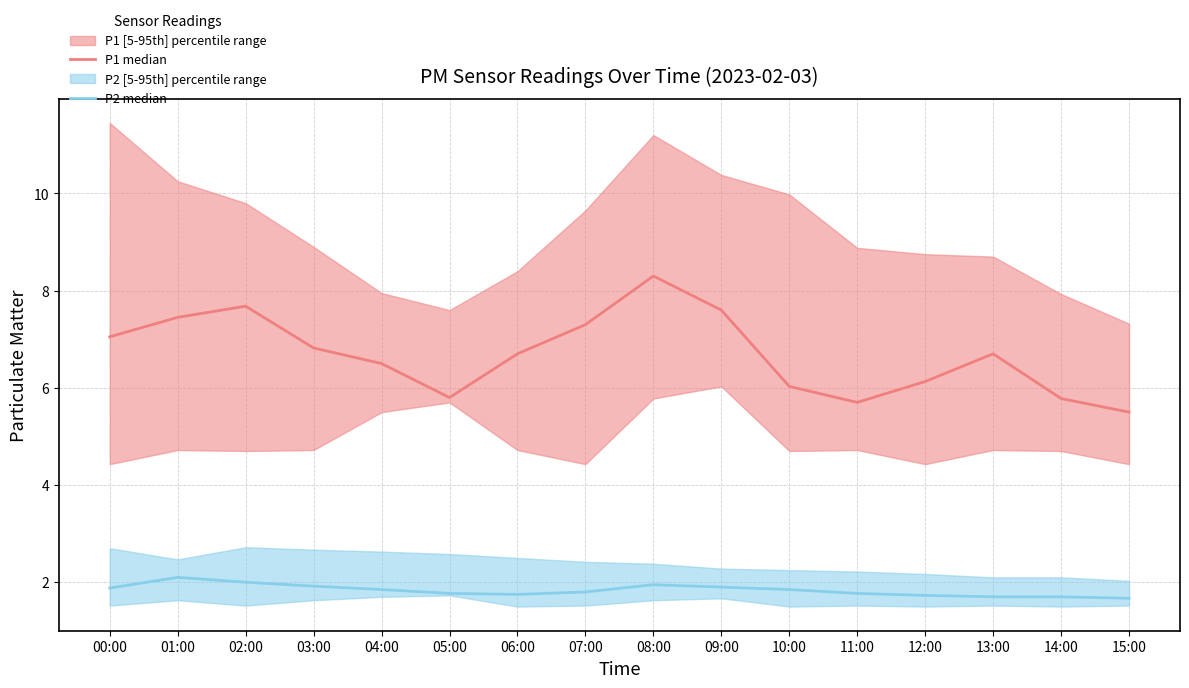

Is the value of P2 median at 02:00 greater than the value of P1 median at 12:00?

No